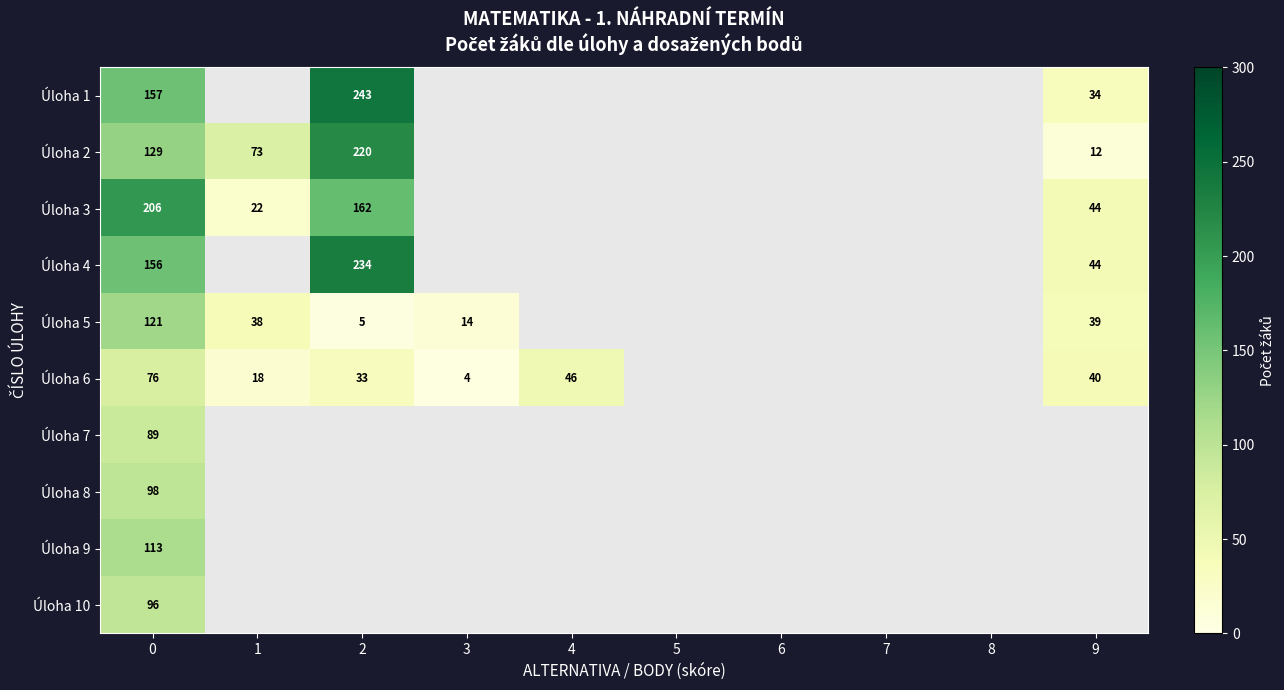

Rank the series at 0 from lowest to highest value.

Úloha 6, Úloha 7, Úloha 10, Úloha 8, Úloha 9, Úloha 5, Úloha 2, Úloha 4, Úloha 1, Úloha 3